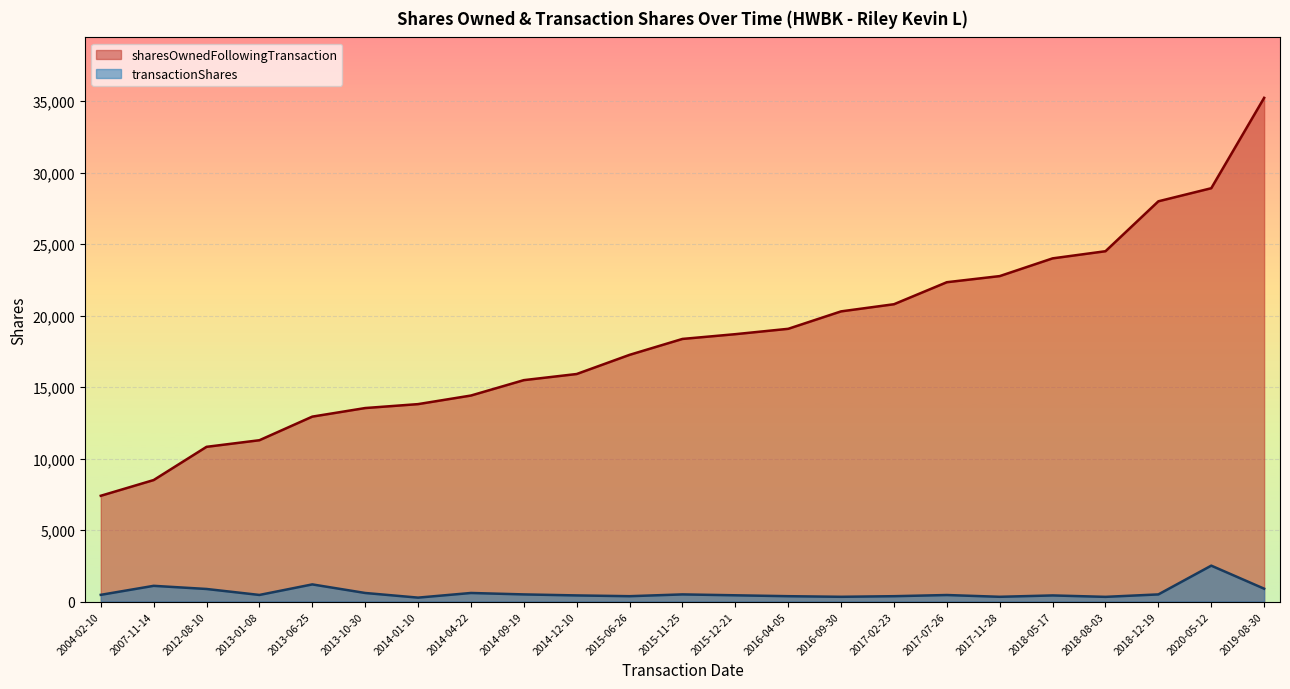

What is the label of the 15th point from the left?

2016-09-30